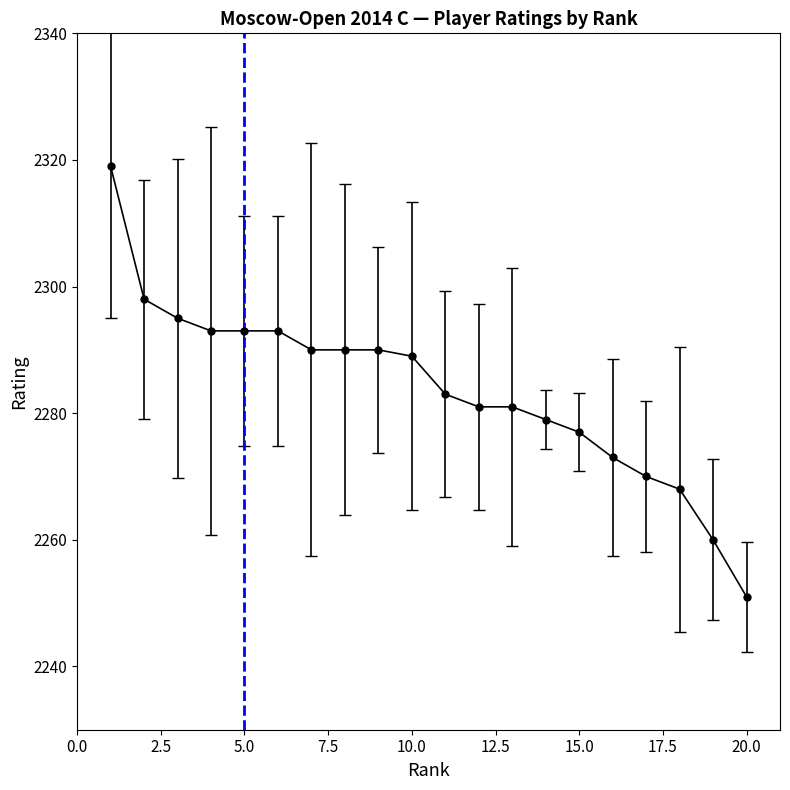

What is the difference between the maximum and minimum values?

68